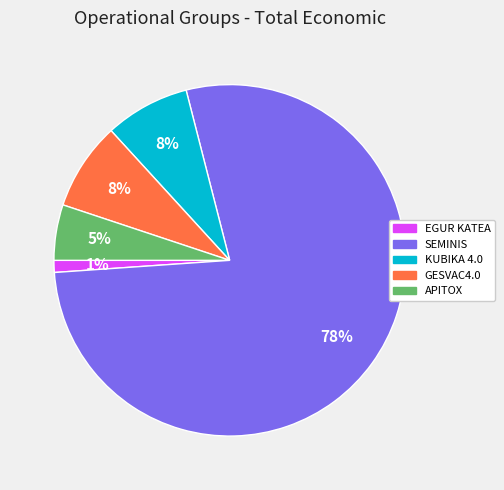

Is it true that EGUR KATEA is 1% of the pie?

True